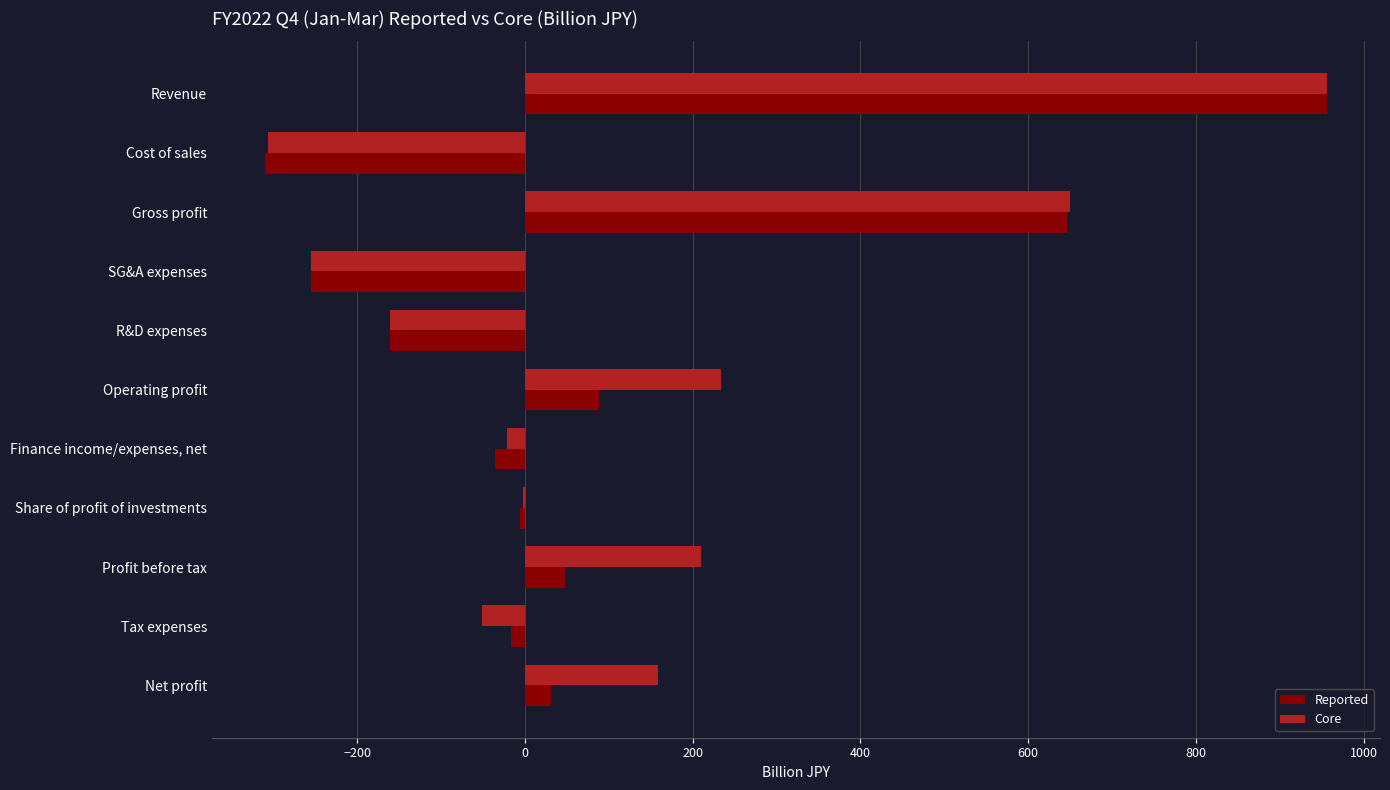

At which label is Reported closest to 323?

Operating profit